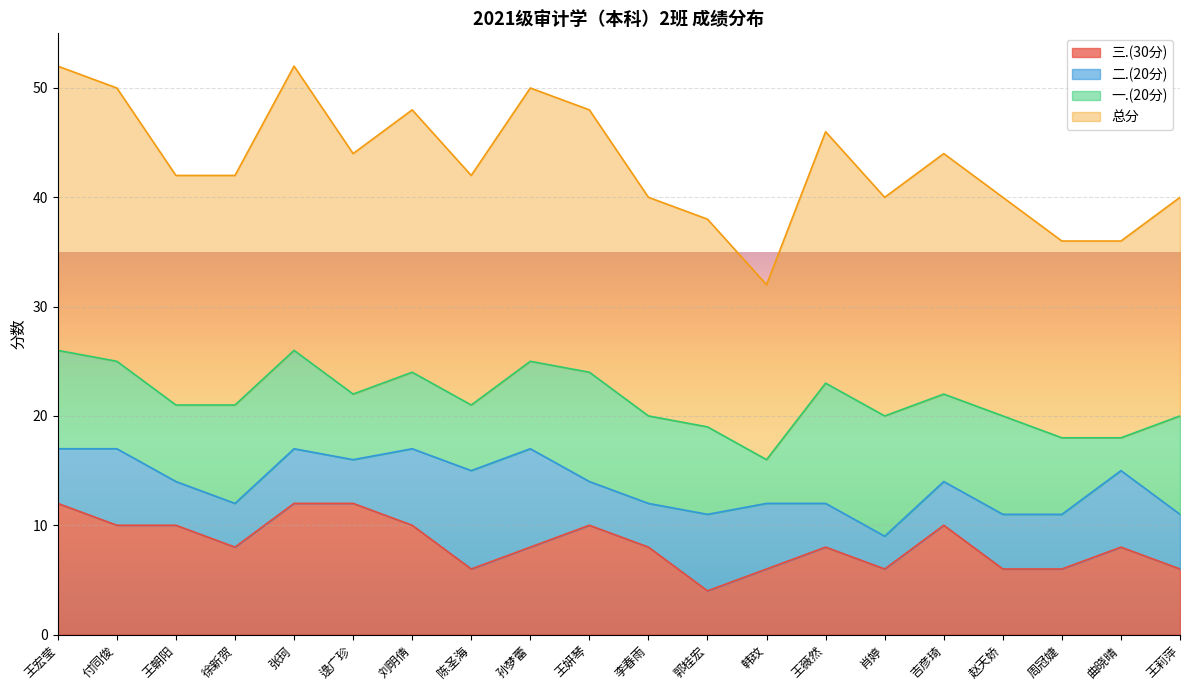

Which series has the largest range (max minus min)?

总分